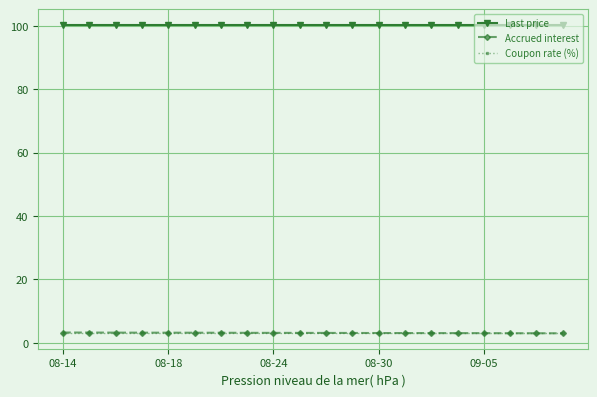

What are all the series names shown in the legend?

Last price, Accrued interest, Coupon rate (%)